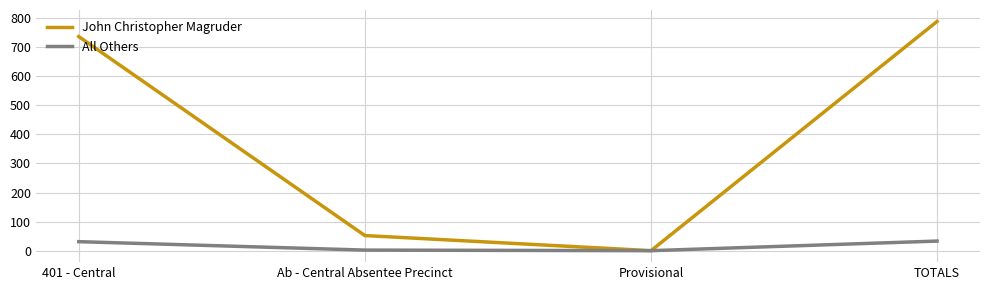

The John Christopher Magruder series shows 788 at TOTALS. True or false?

True